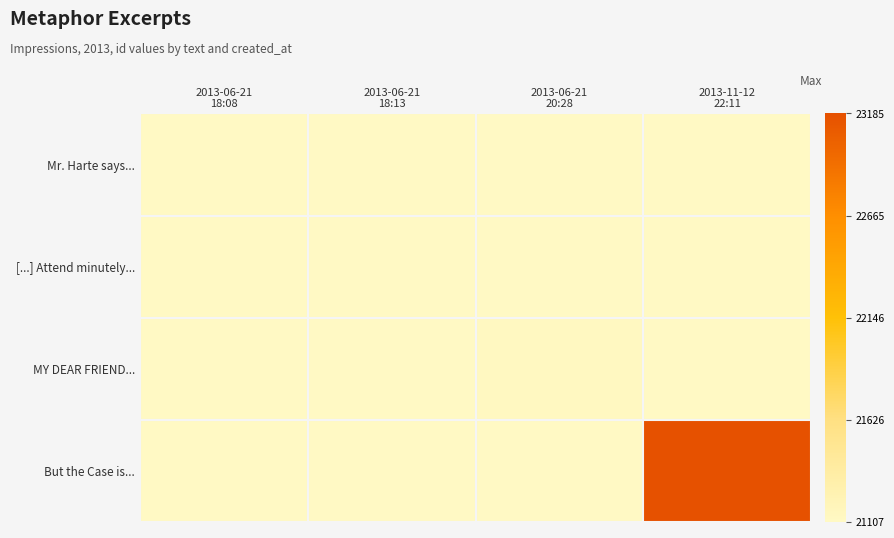

How many distinct data groups are displayed?

4